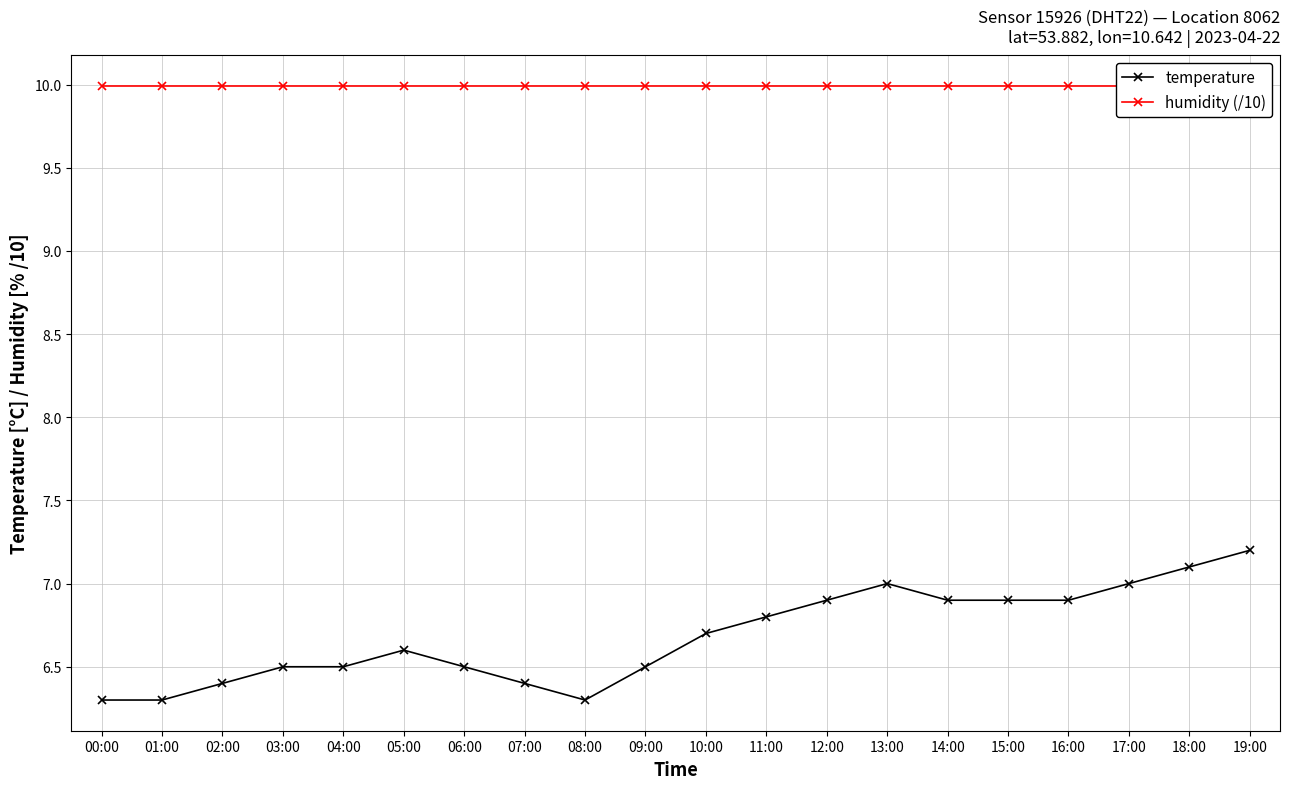

Reading left to right, extract all data points from this chart.

temperature: 6.3	6.3	6.4	6.5	6.5	6.6	6.5	6.4	6.3	6.5	6.7	6.8	6.9	7.0	6.9	6.9	6.9	7.0	7.1	7.2
humidity (/10): 10.0	10.0	10.0	10.0	10.0	10.0	10.0	10.0	10.0	10.0	10.0	10.0	10.0	10.0	10.0	10.0	10.0	10.0	10.0	10.0